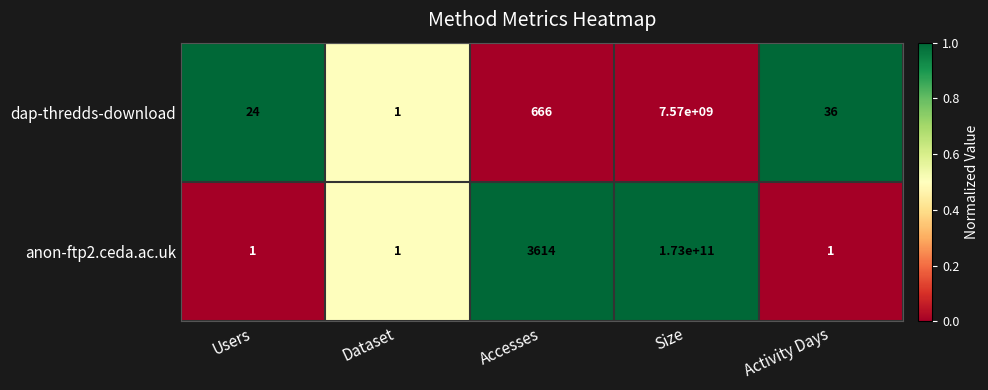

Reading left to right, transcribe all the data shown in this chart.

dap-thredds-download: 24	1	666	7570000000	36
anon-ftp2.ceda.ac.uk: 1	1	3614	173000000000	1